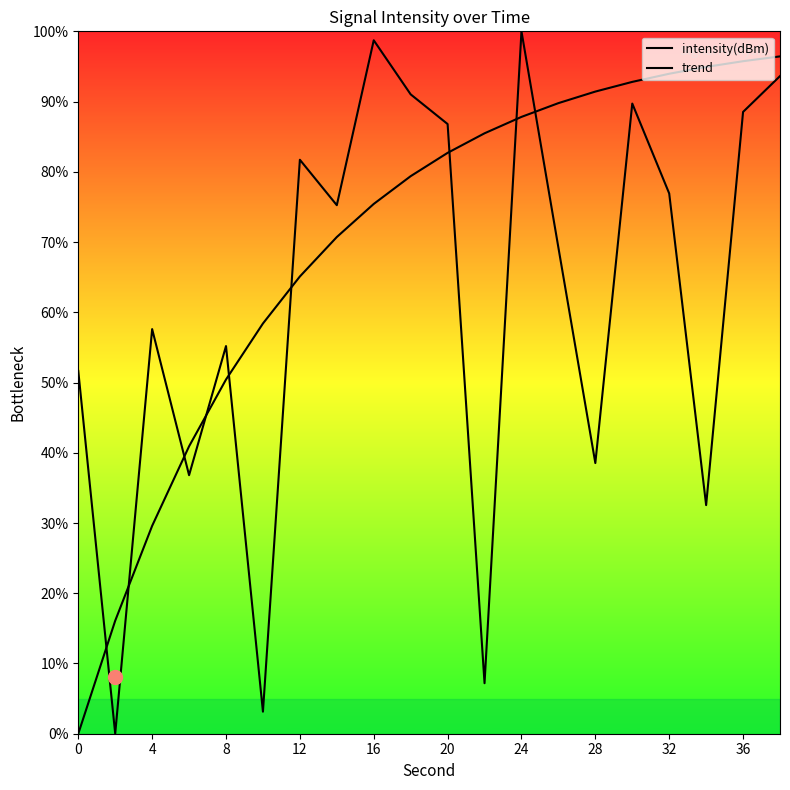

How many lines are shown in the chart?

2